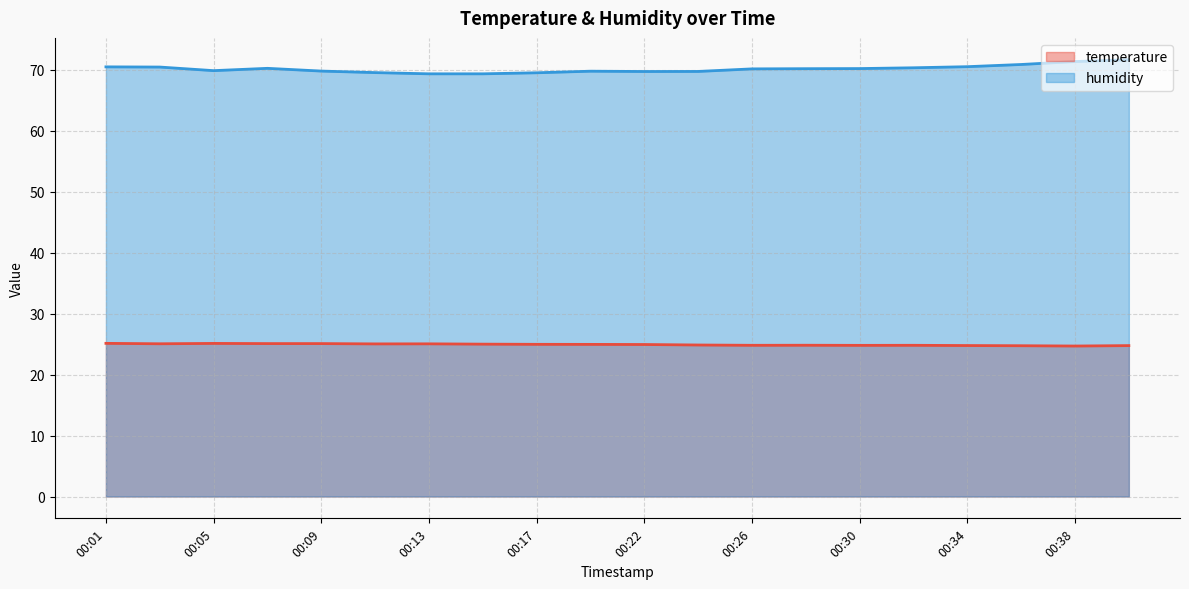

What is the difference between the humidity values at 00:38 and 00:26?

1.2